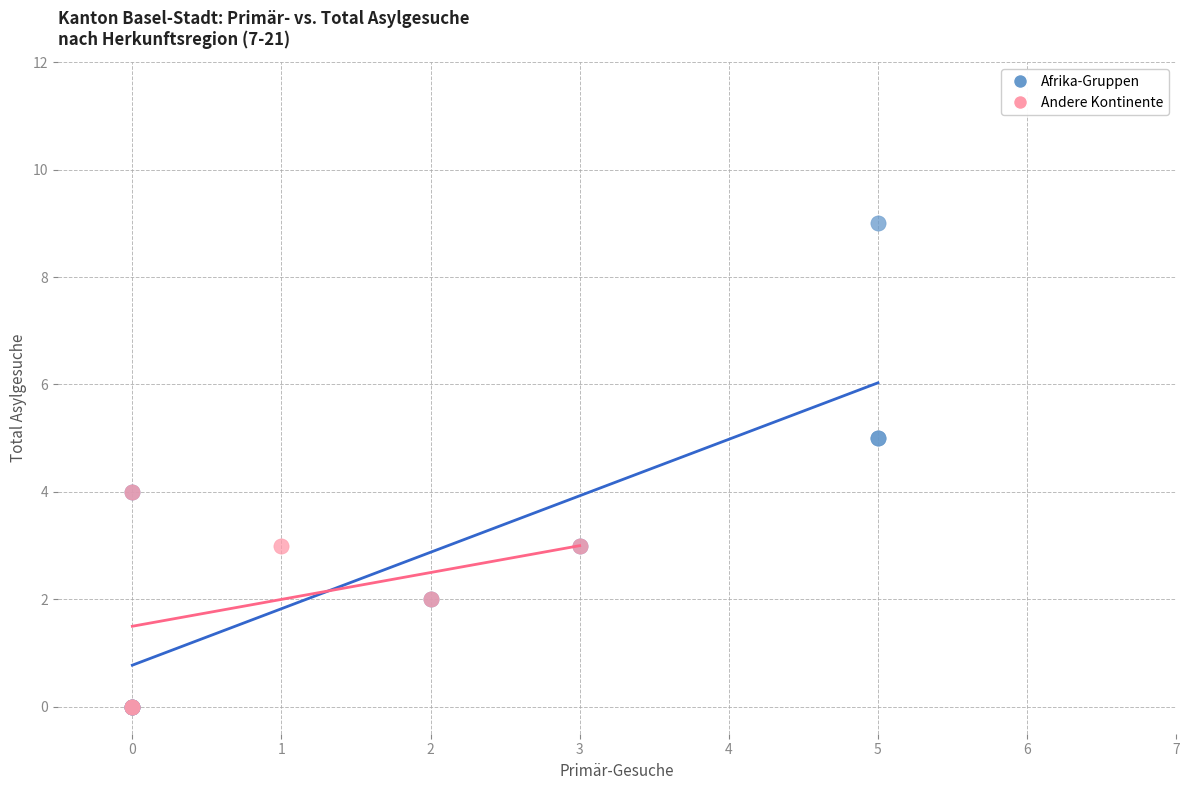

Which series has the largest Y range (max minus min)?

Afrika-Gruppen